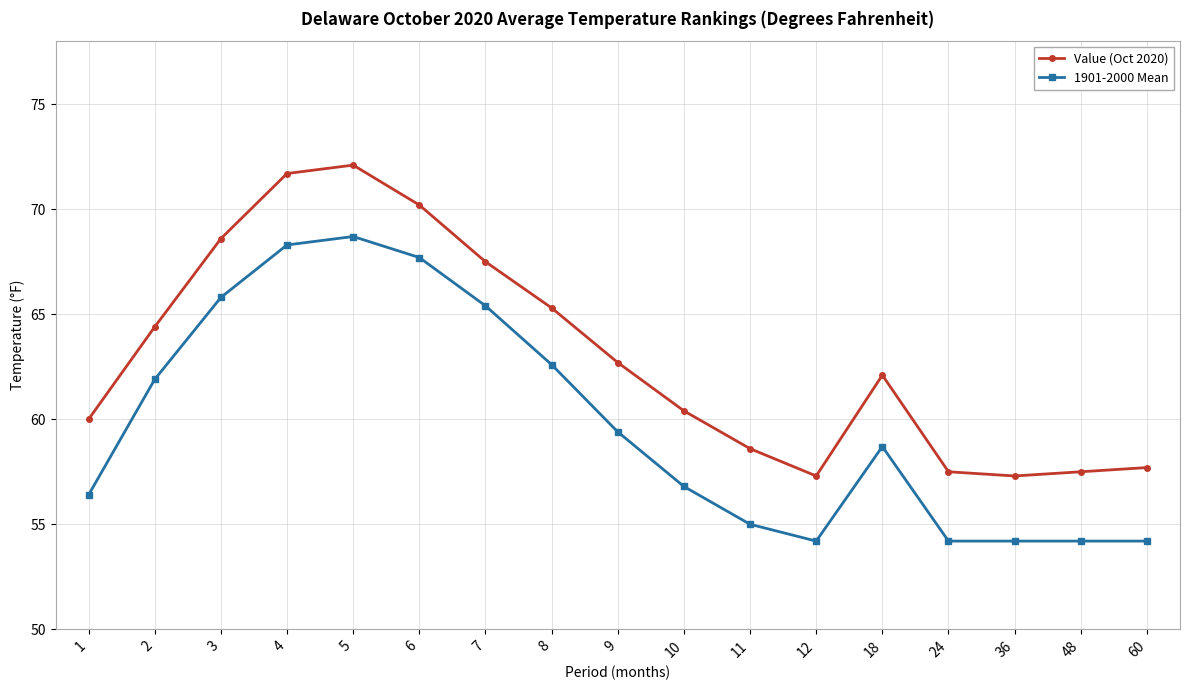

What is the value of the Value (Oct 2020) point at the 4th from the left?

71.7